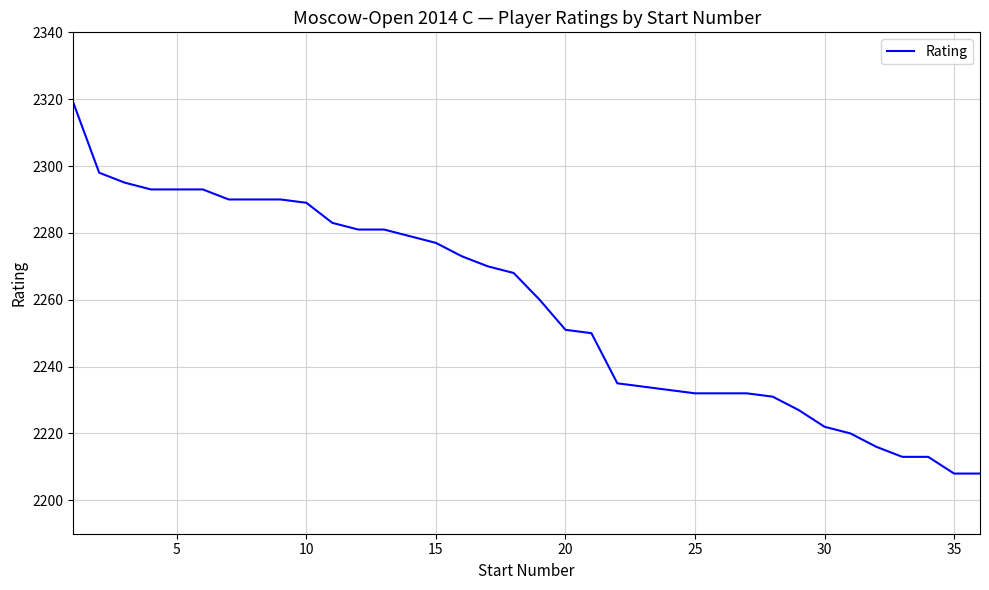

What is the maximum value shown in the chart?

2319